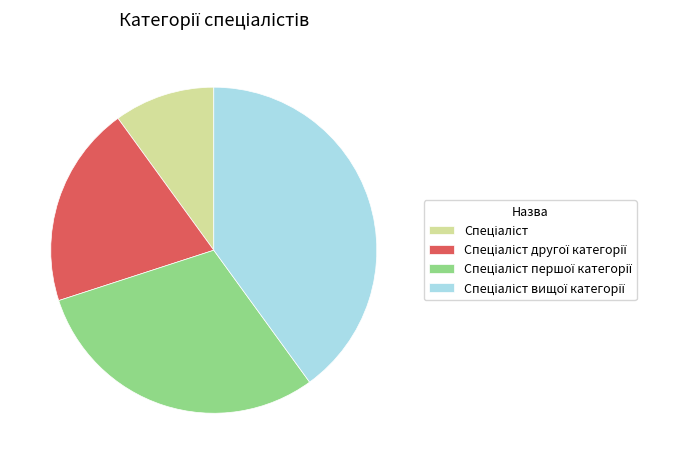

Does any single category account for the majority?

No